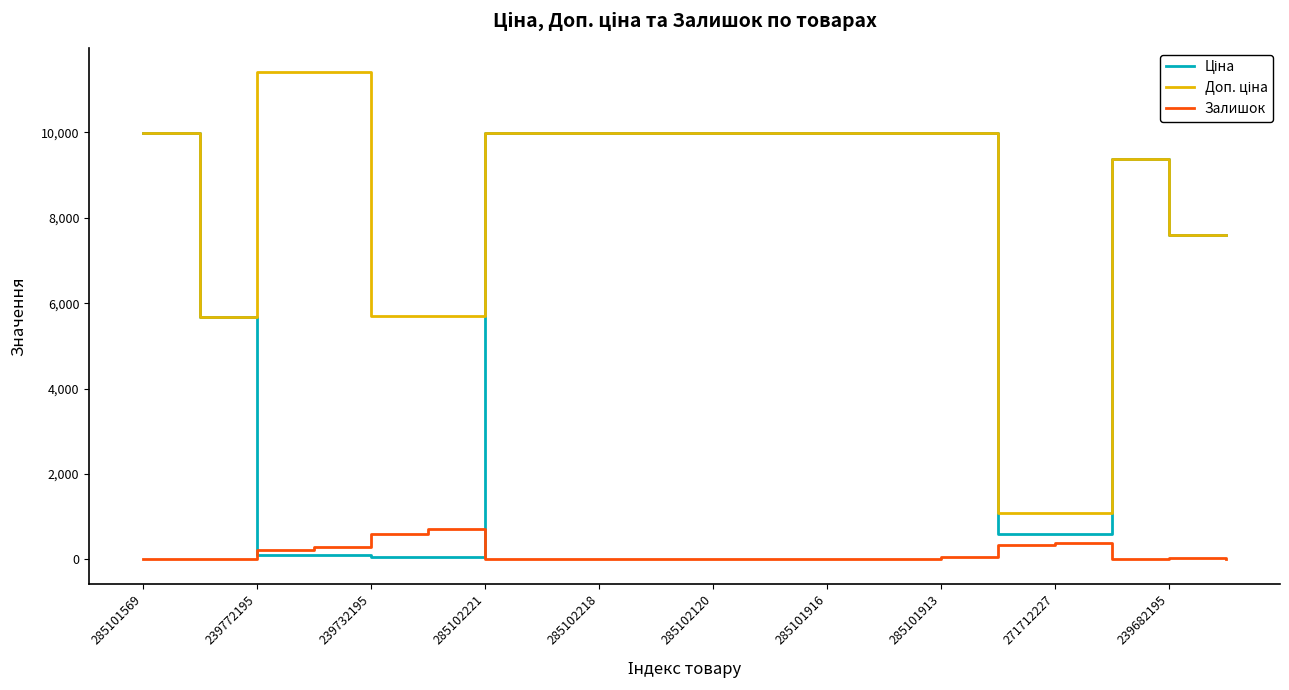

True or false: Доп. ціна and Залишок cross at least once.

False